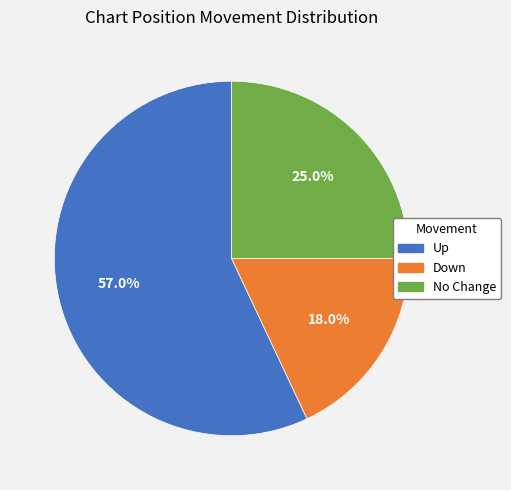

To the nearest percent, what is the average slice percentage?

33%